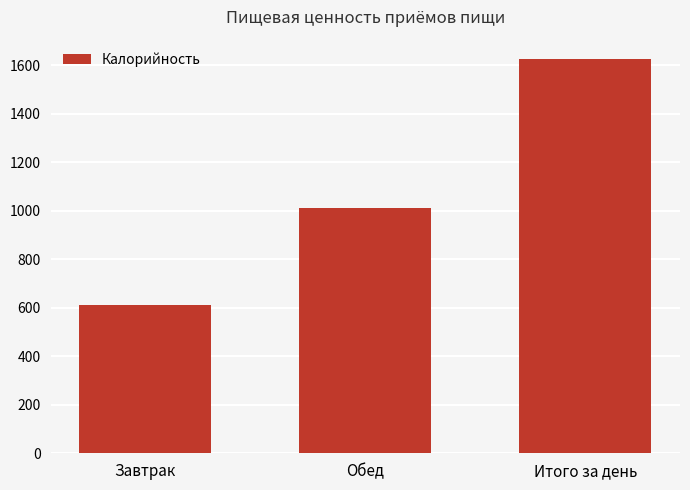

What is the approximate value at Обед?

1011.6